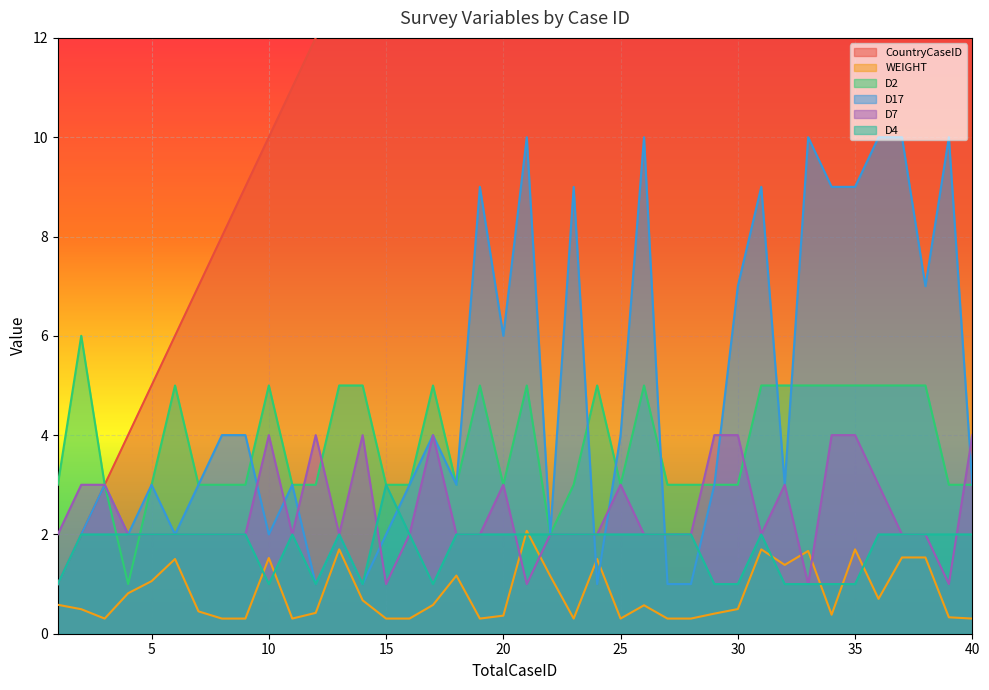

What are all the series names shown in the legend?

CountryCaseID, WEIGHT, D2, D17, D7, D4